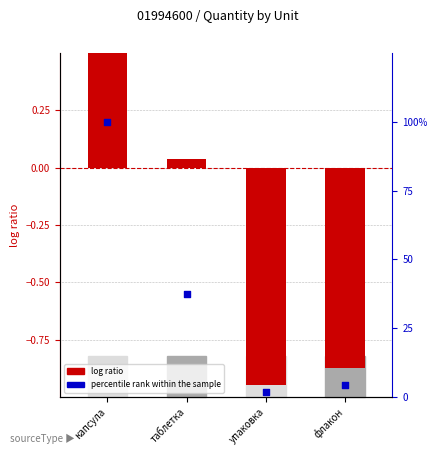

Which series reaches the maximum Y coordinate?

percentile rank within the sample